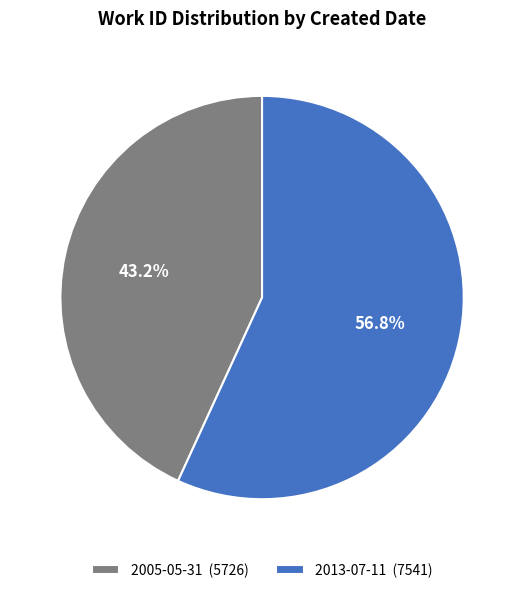

Is 2005-05-31 the majority of the pie?

No